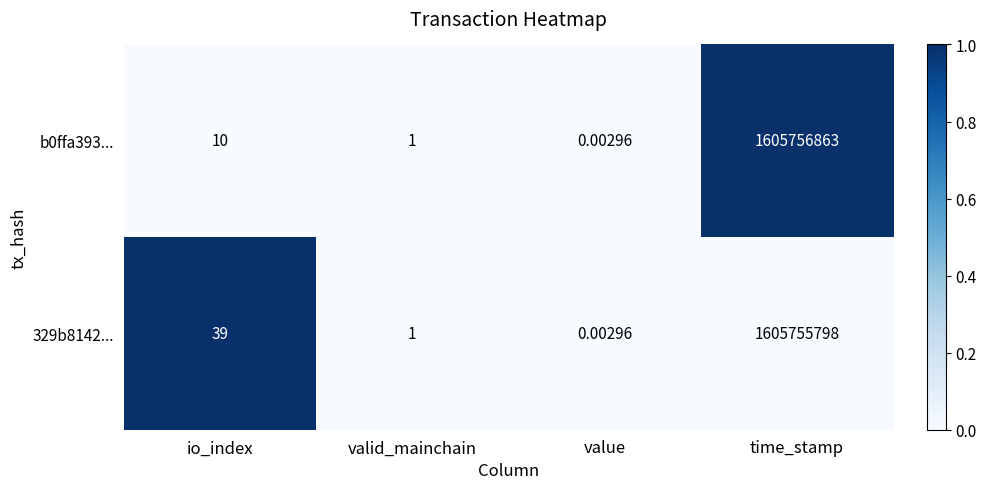

List the labels in order of 329b8142... value, largest first.

time_stamp, io_index, valid_mainchain, value